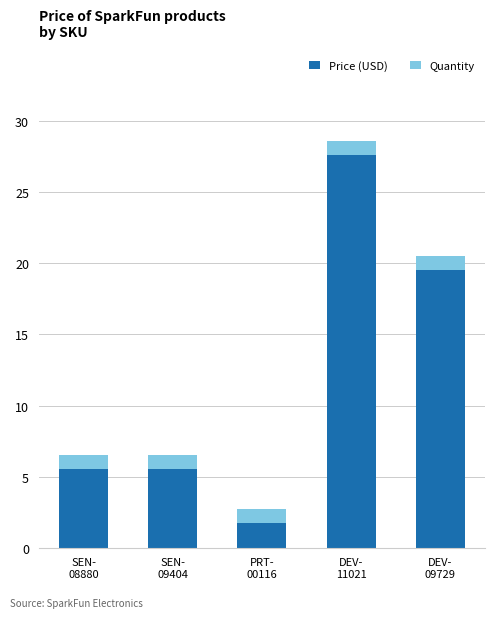

What is the total value across all series at DEV-
11021?

28.6